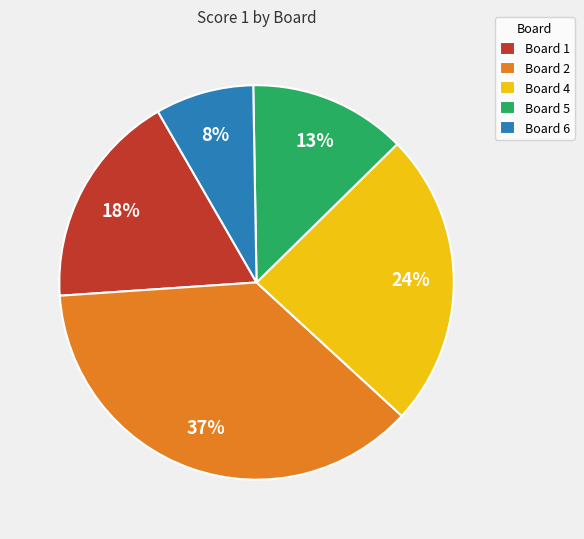

Do Board 5 and Board 4 together represent more than half of the pie?

No